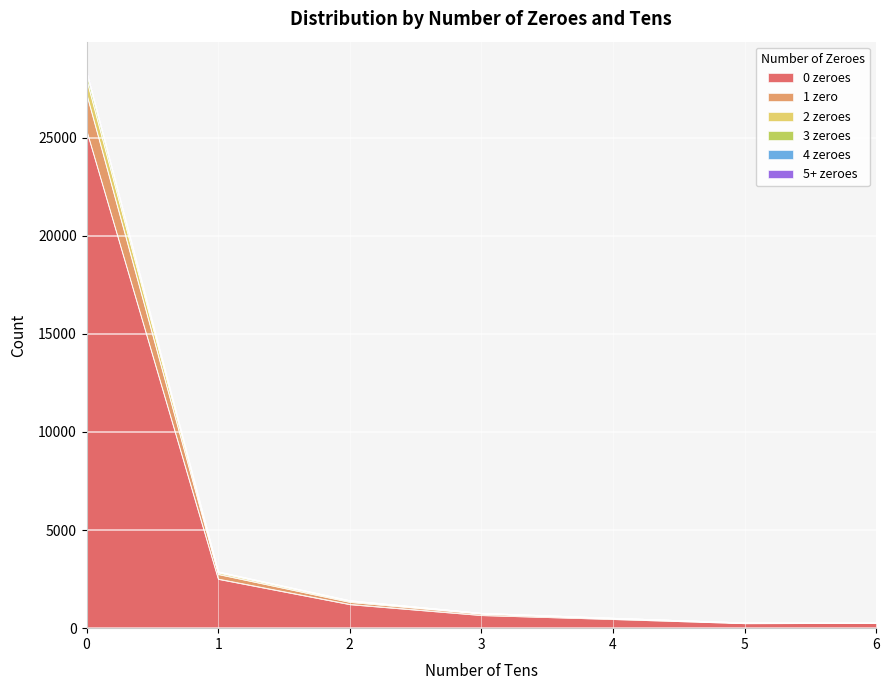

What is the smallest value displayed?

249